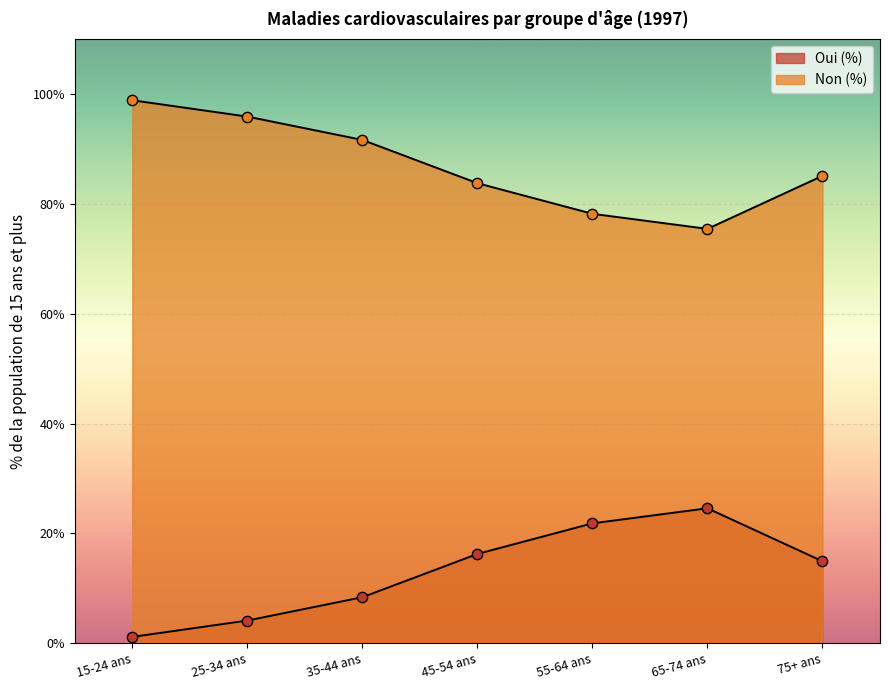

Which series reaches the minimum Y coordinate?

Oui (%)